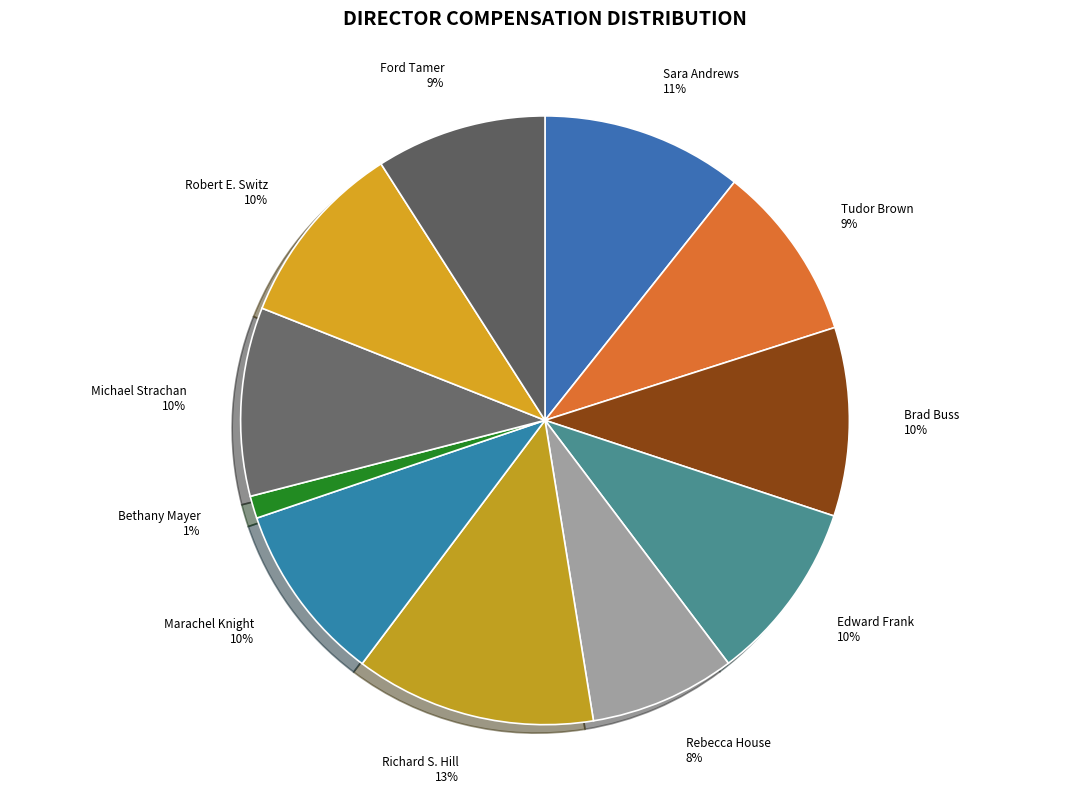

To the nearest percent, what portion does Brad Buss represent?

10%